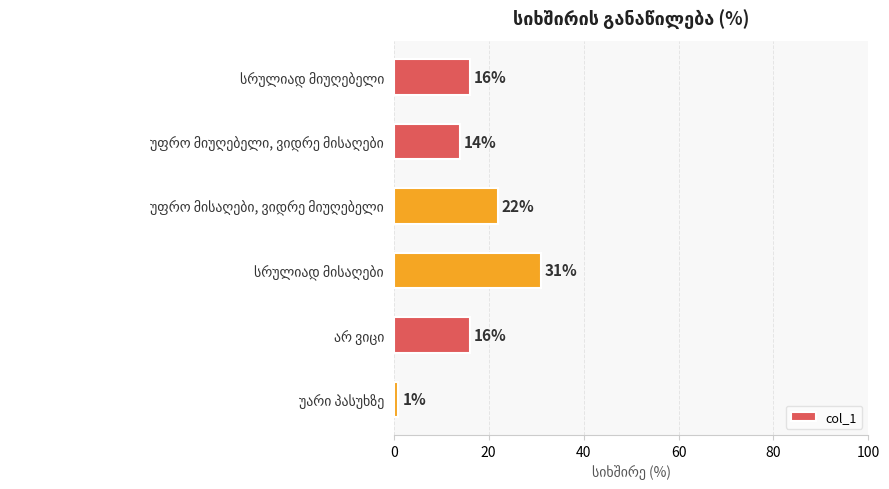

What is the sum of all values?

100